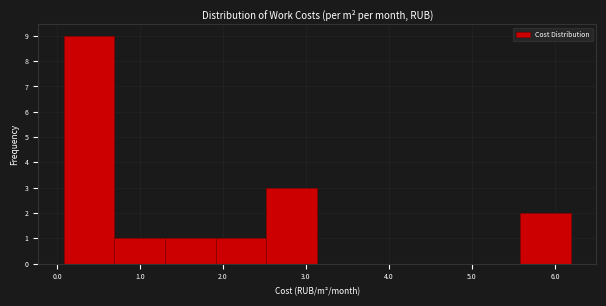

Reading left to right, list every bar in this chart as the range it spans on the x-axis followed by its height. Neither the bar edges nor the heights are printed on the chart, so give them approximately, as read against the axes.

0.1 to 0.7: 9
0.7 to 1.3: 1
1.3 to 1.9: 1
1.9 to 2.5: 1
2.5 to 3.1: 3
3.1 to 3.7: 0
3.7 to 4.4: 0
4.4 to 5.0: 0
5.0 to 5.6: 0
5.6 to 6.2: 2